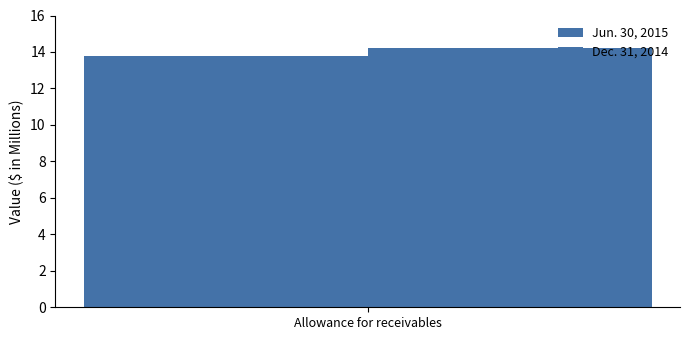

Are the bars horizontal?

No